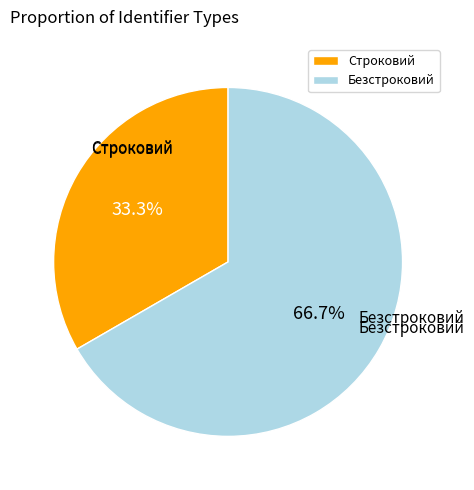

Which has a higher value, Строковий or Безстроковий?

Безстроковий